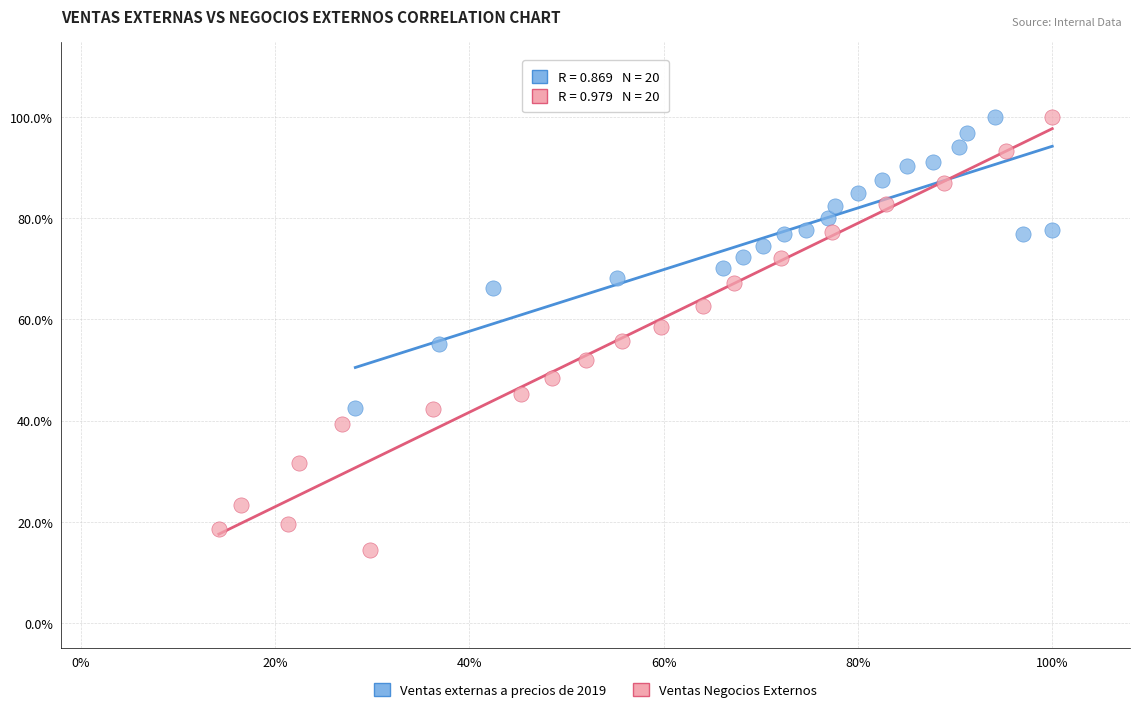

What are all the series names shown in the legend?

Ventas externas a precios de 2019, Ventas Negocios Externos